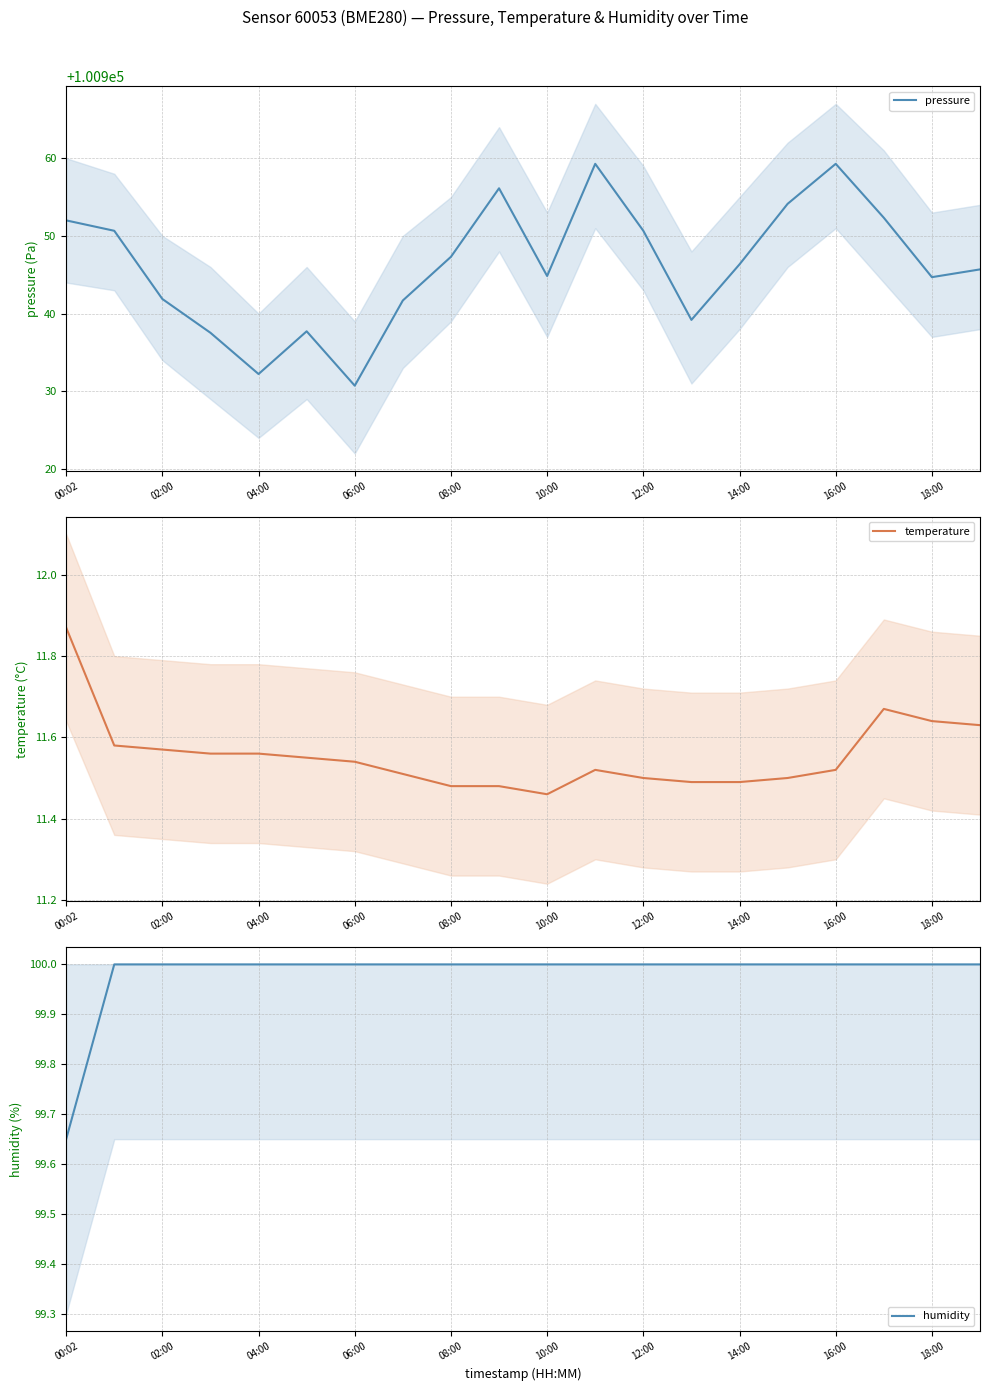

The value of pressure at 12:00 is 148653.3. True or false?

False